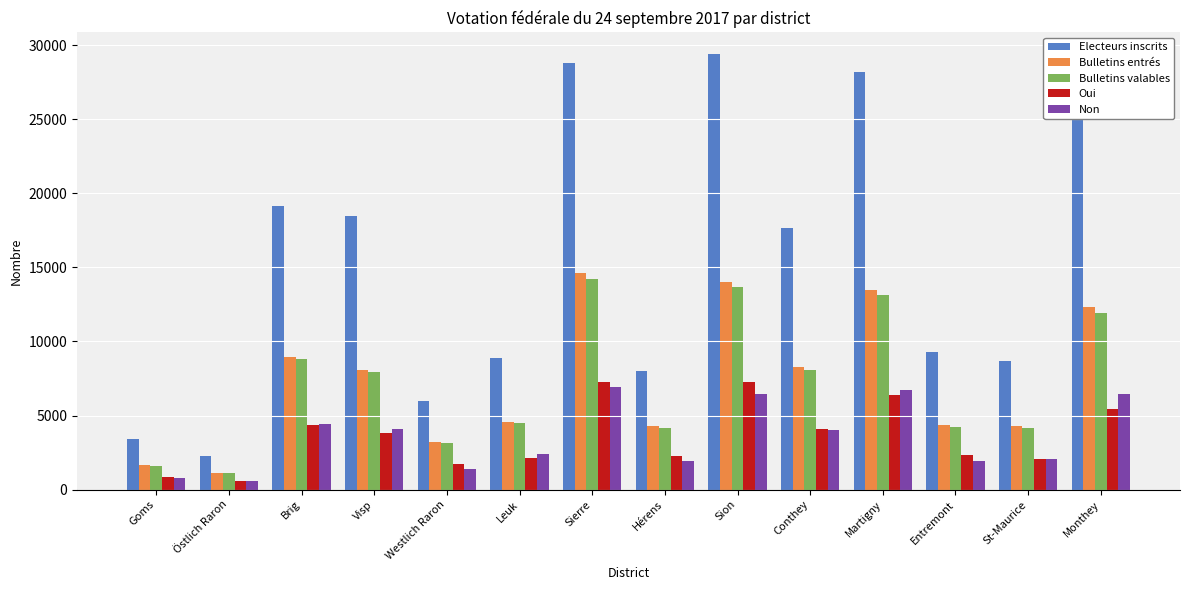

What is the difference between the maximum and second lowest values in the Bulletins entrés series?

12970